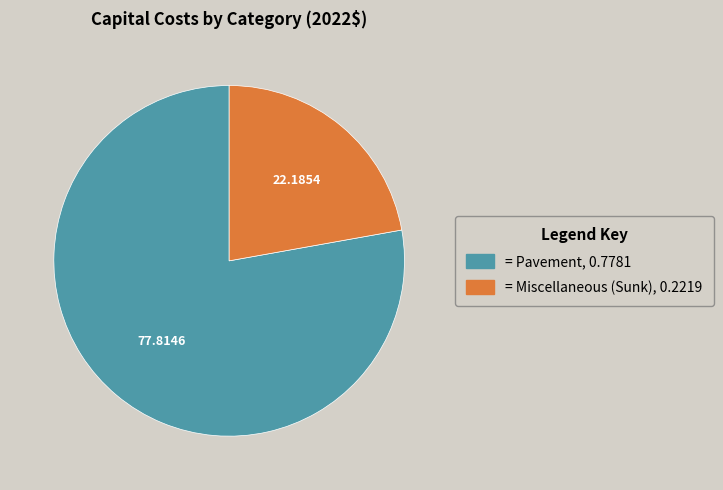

Does any single category account for the majority?

Yes